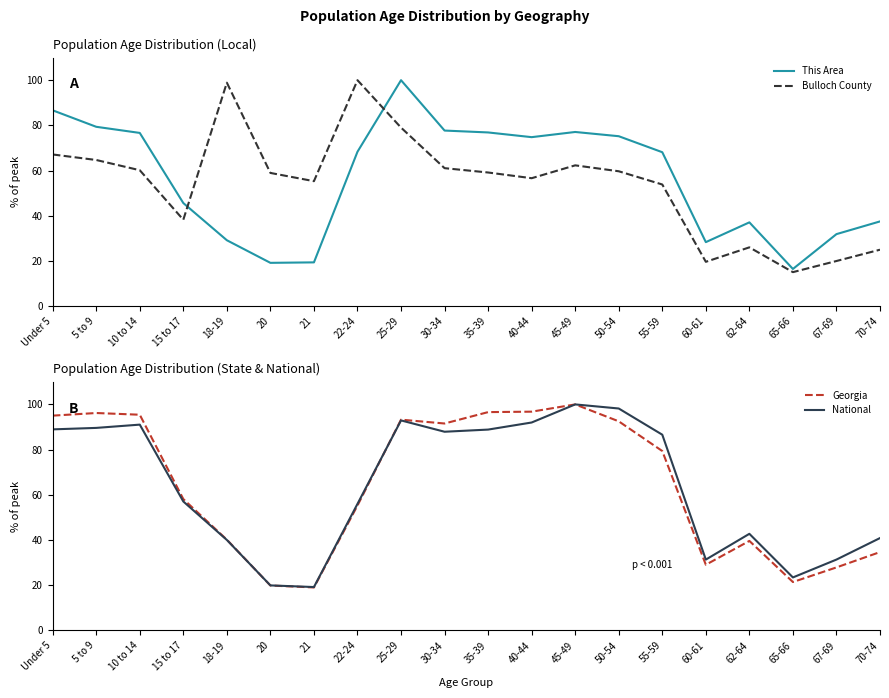

How many values in the Georgia series exceed 79?

10